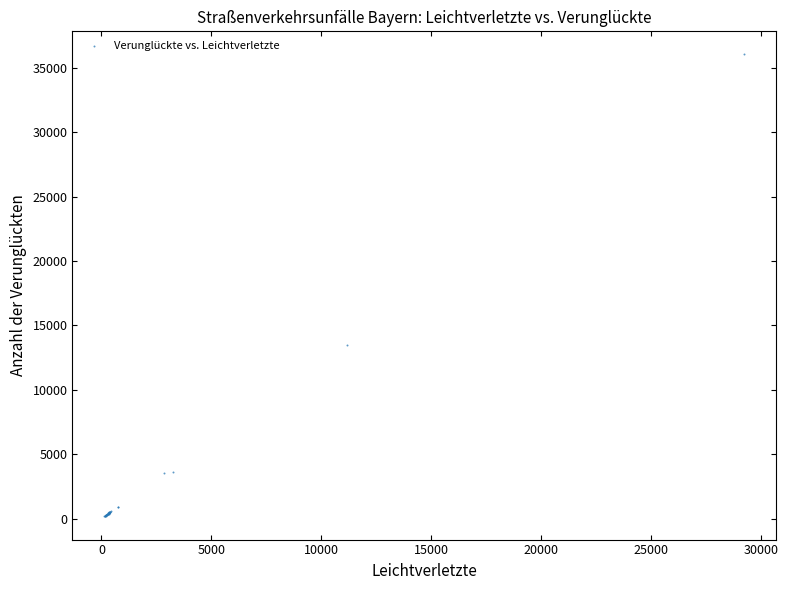

What Y value in the scatter plot is closest to 18108?

13504